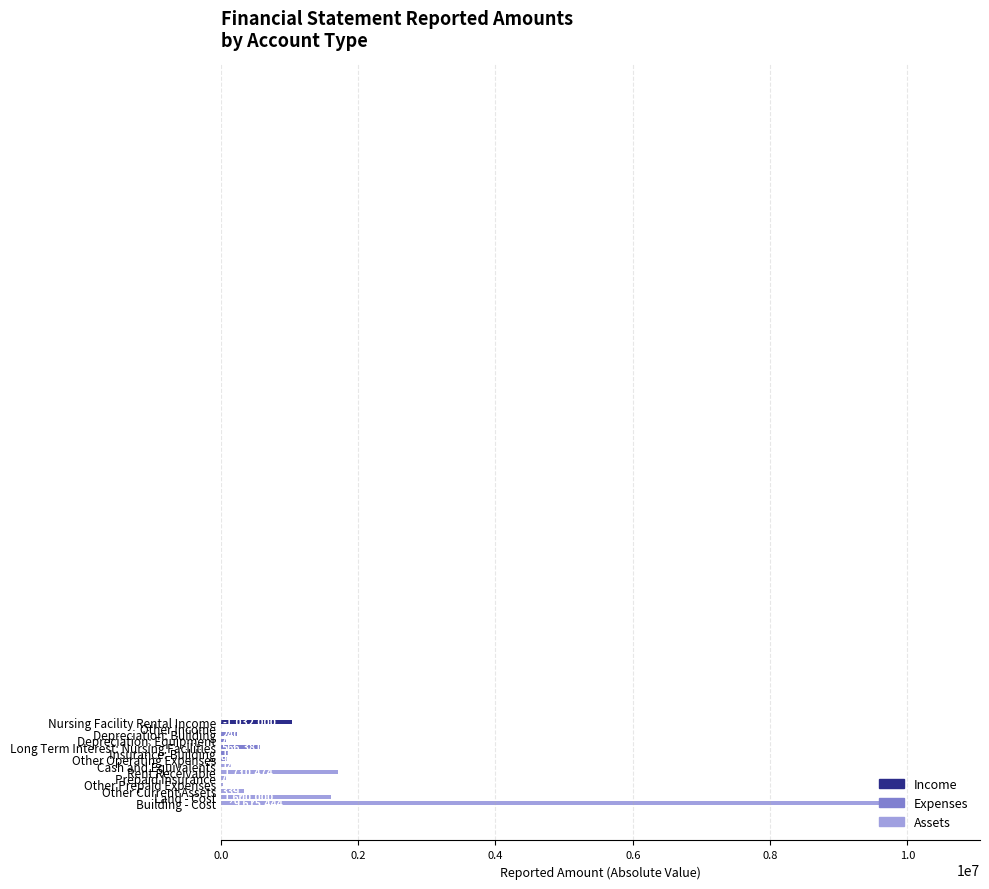

What is the sum of all values?

15624959